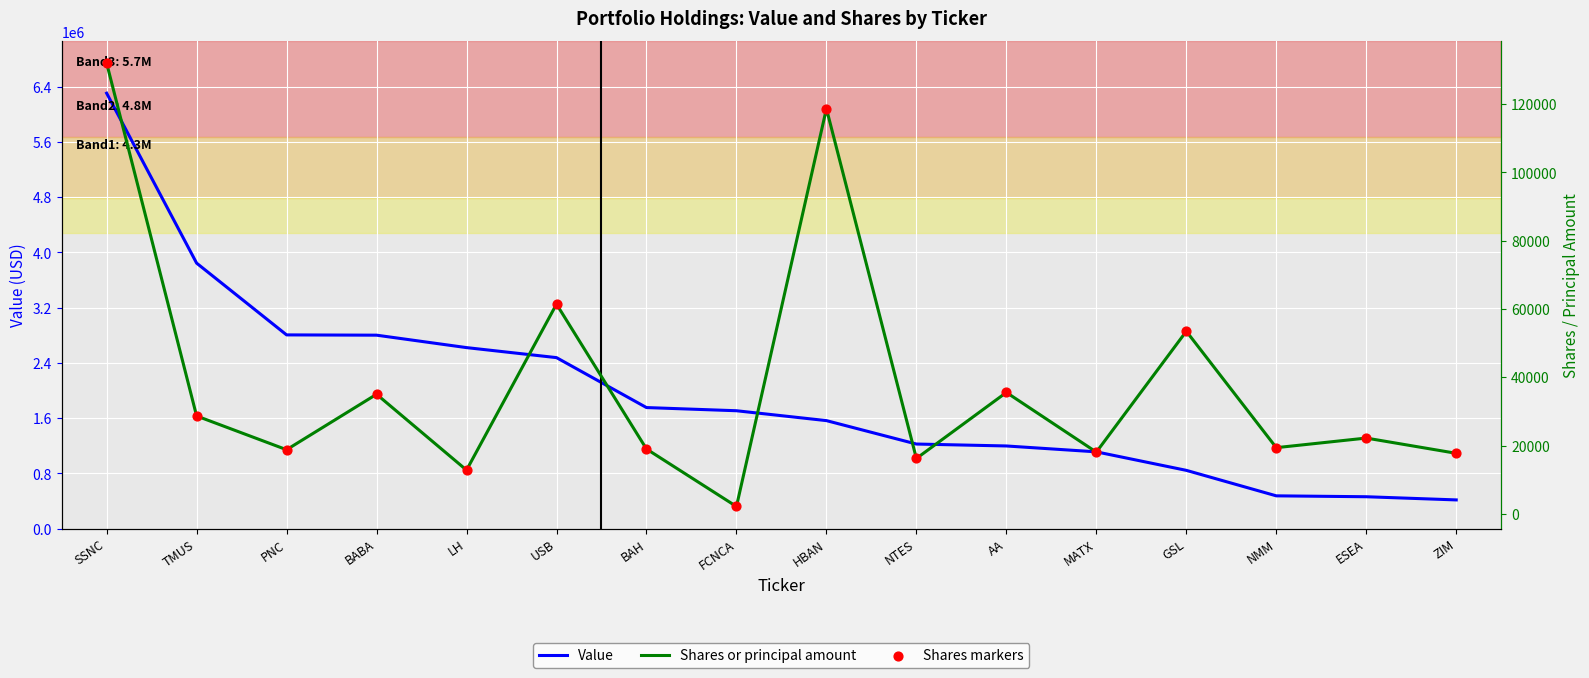

At how many categories does at least one series exceed 4877085?

1